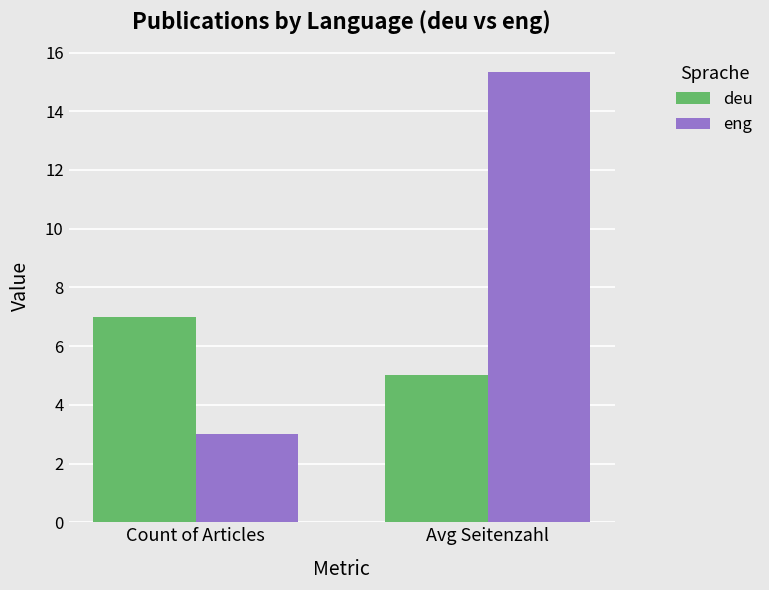

At Avg Seitenzahl, list the series in order from smallest to largest.

deu, eng